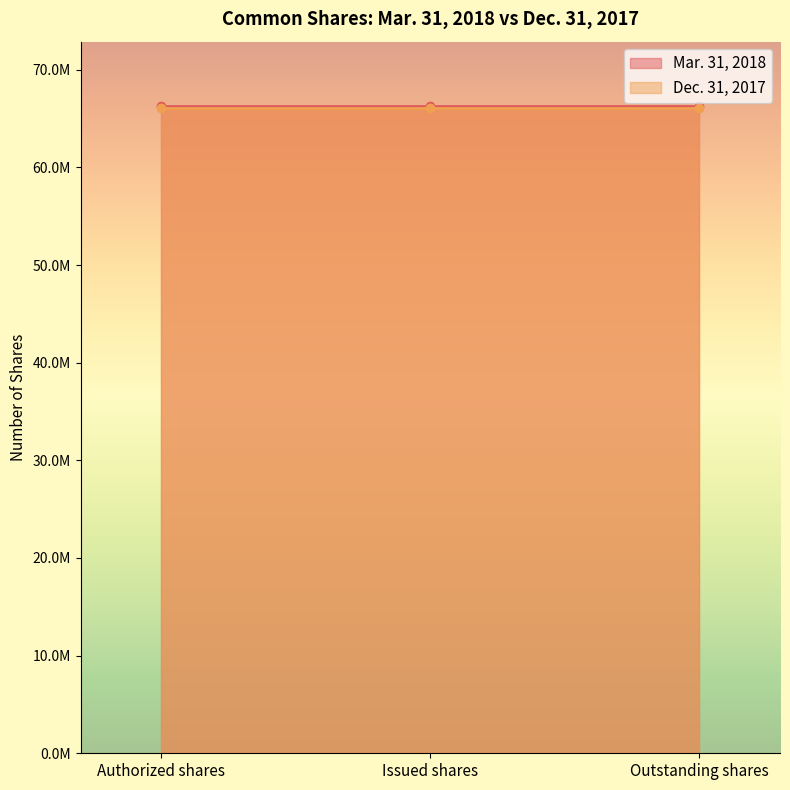

True or false: Mar. 31, 2018 has more than 2 points higher than both neighbors.

False